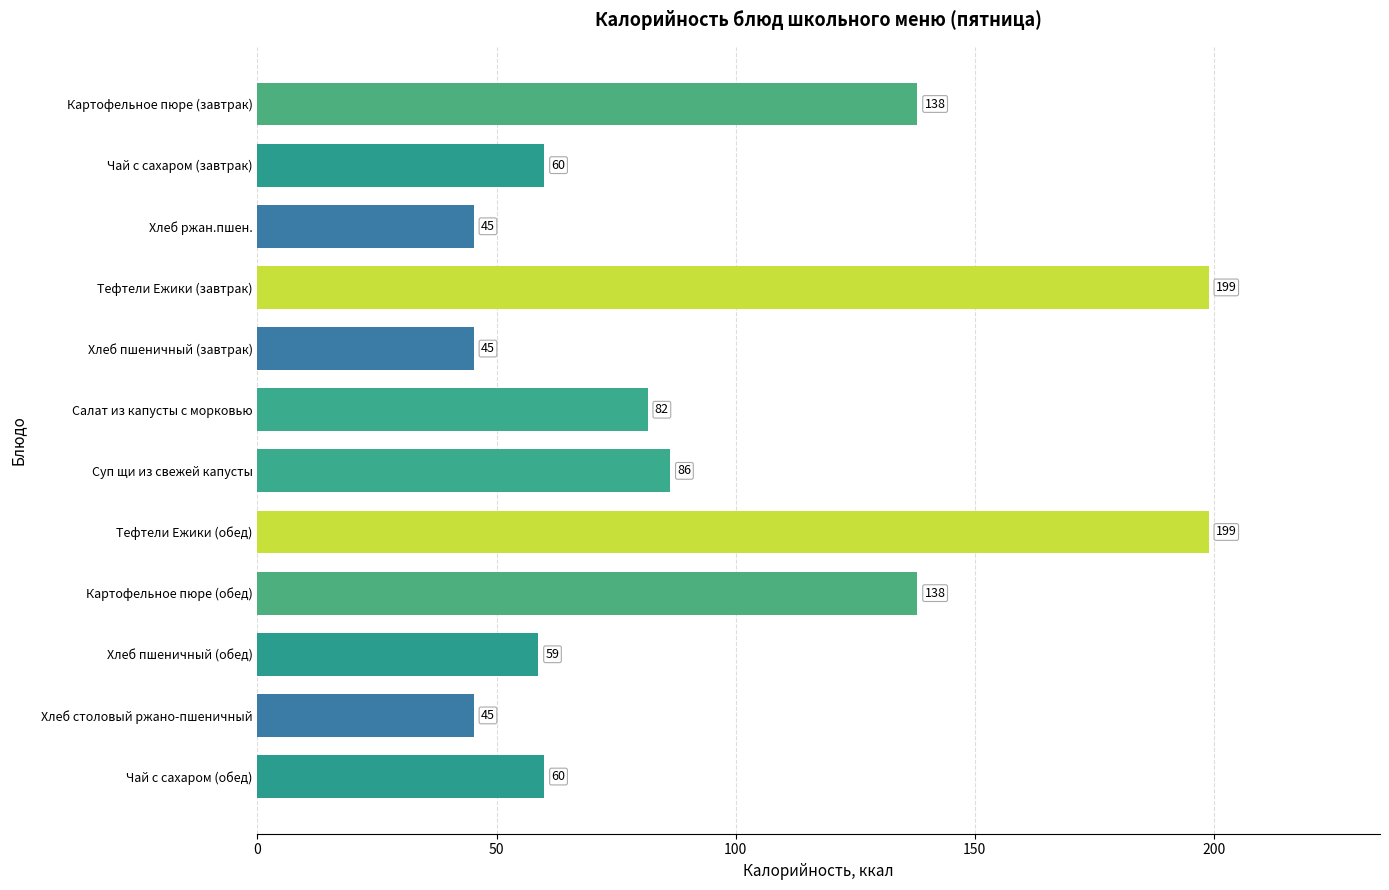

What is the average value?

96.4